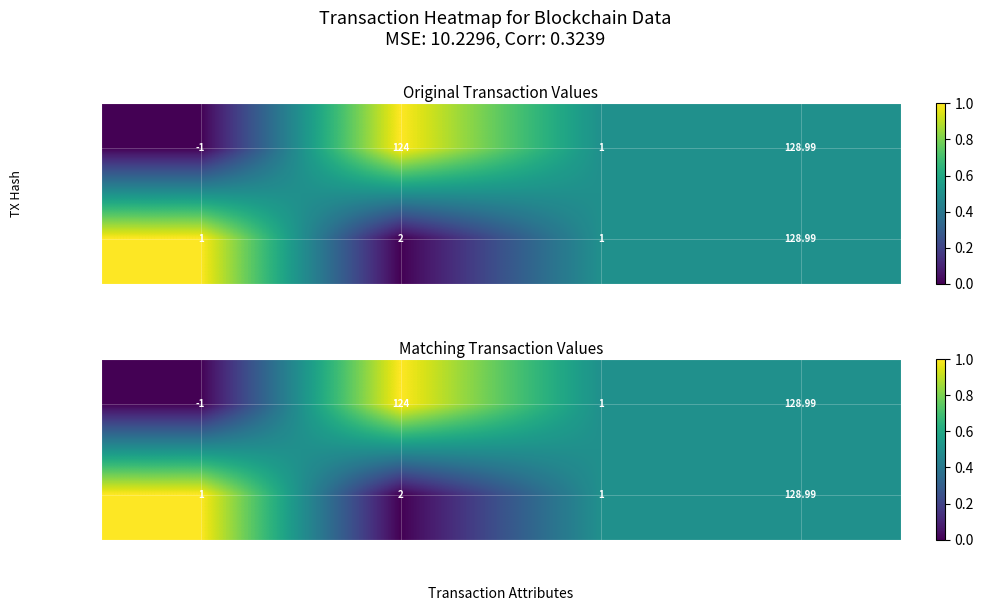

Count the 0d4355db… values in the range 0 to 1.

4